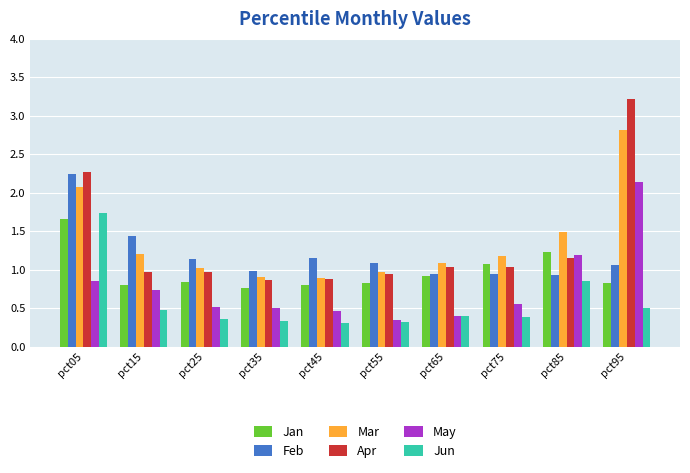

Rank the series at pct95 from lowest to highest value.

Jun, Jan, Feb, May, Mar, Apr